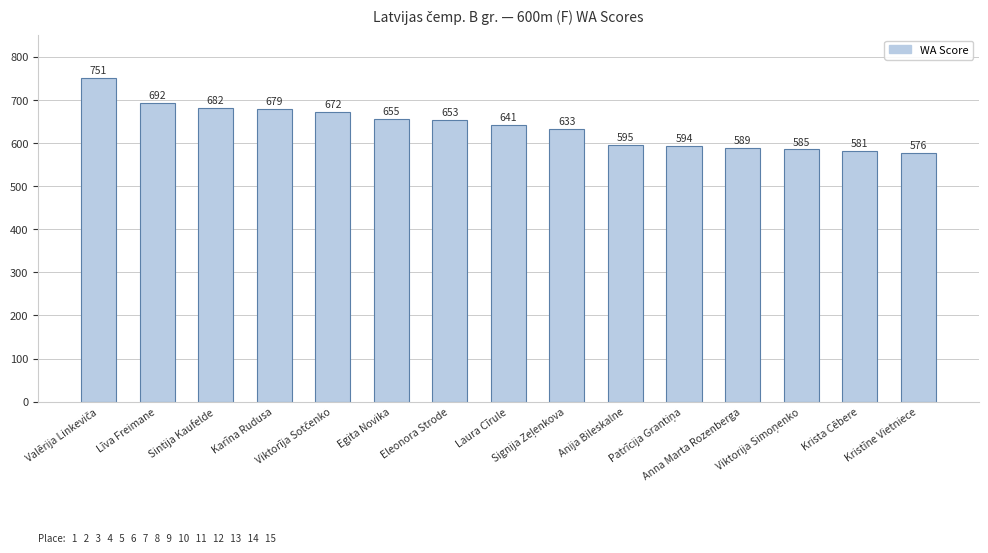

What is the smallest value displayed?

576